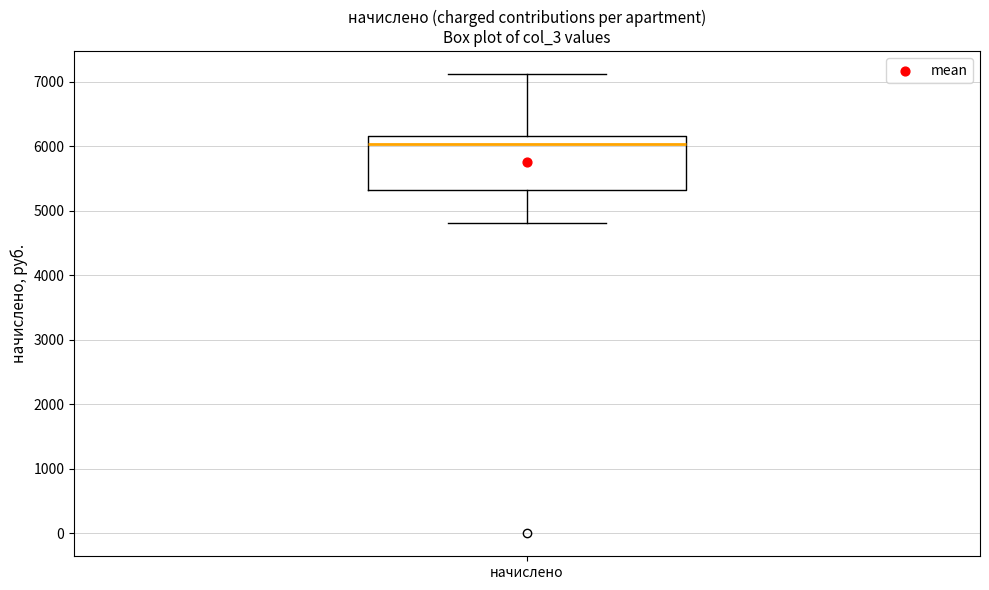

Read this box plot against the y-axis: the position of the median line, the range covered by the box, and the ends of both whiskers. The values are not printed on the chart, so give them approximately, as read against the axis.

median 6000, box 5300 to 6200, whiskers 4800 to 7100